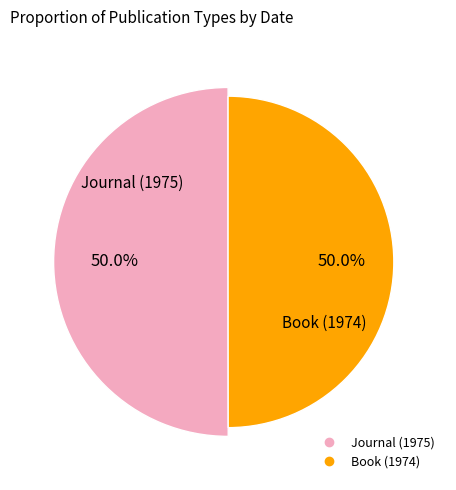

What percentage is the Journal (1975) slice, to the nearest percent?

50%